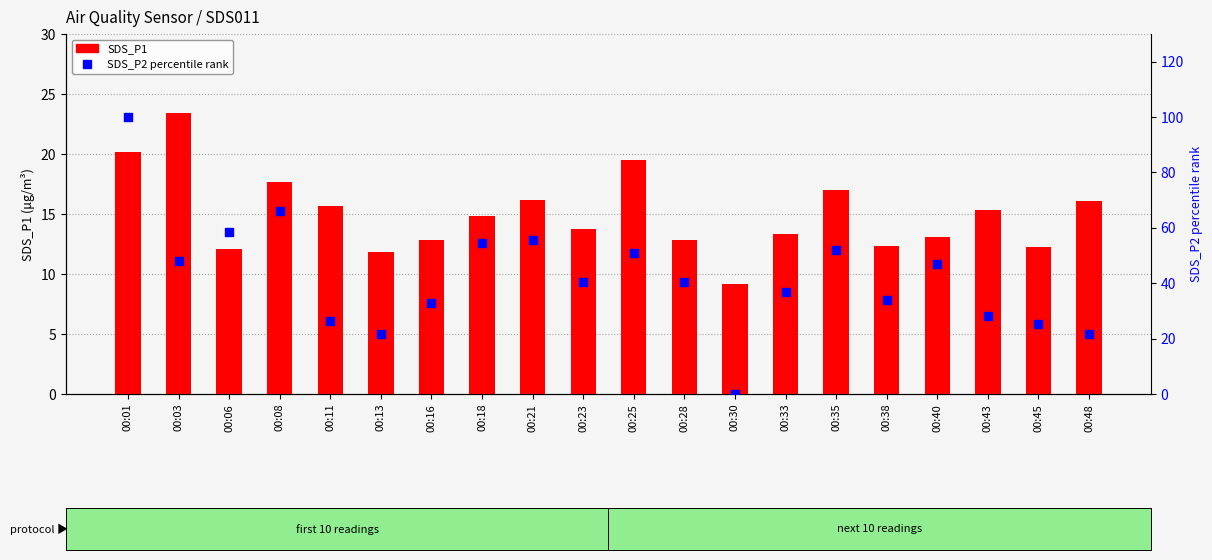

Which series contains the highest Y value?

SDS_P2 (percentile)